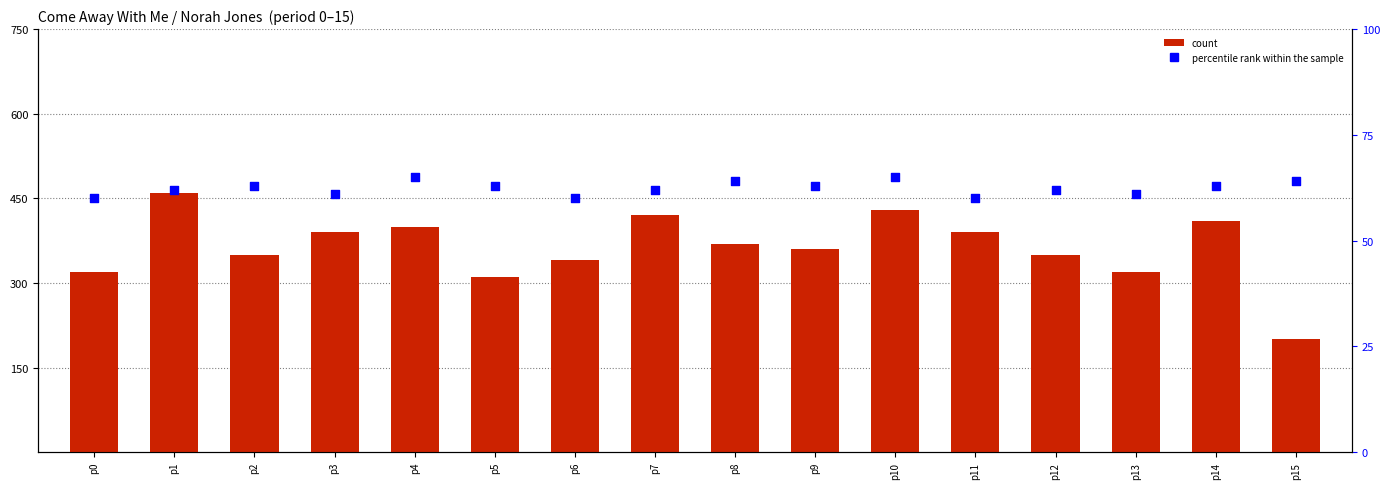

At how many categories does at least one series exceed 329?

12